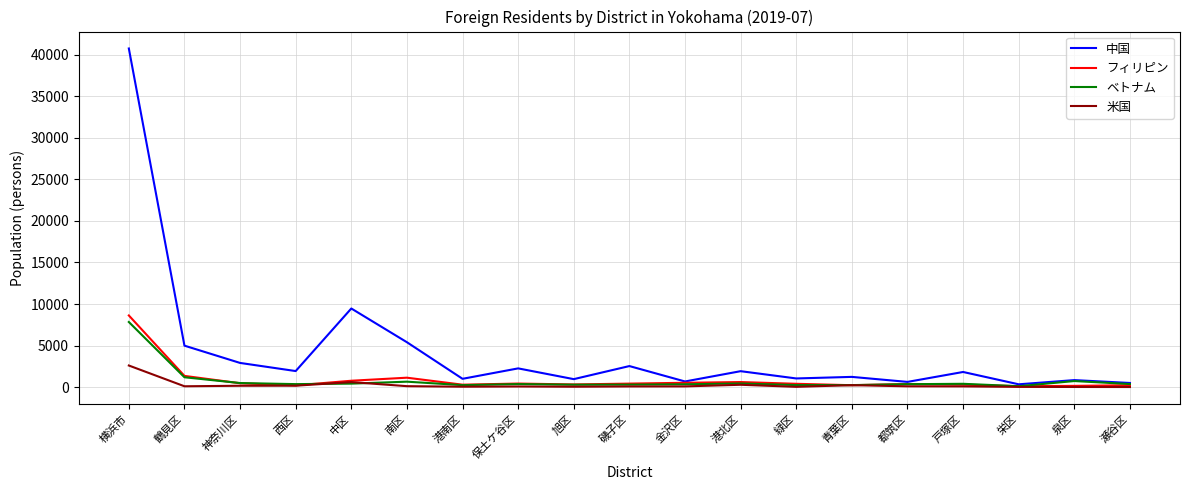

Which series has the largest range (max minus min)?

中国